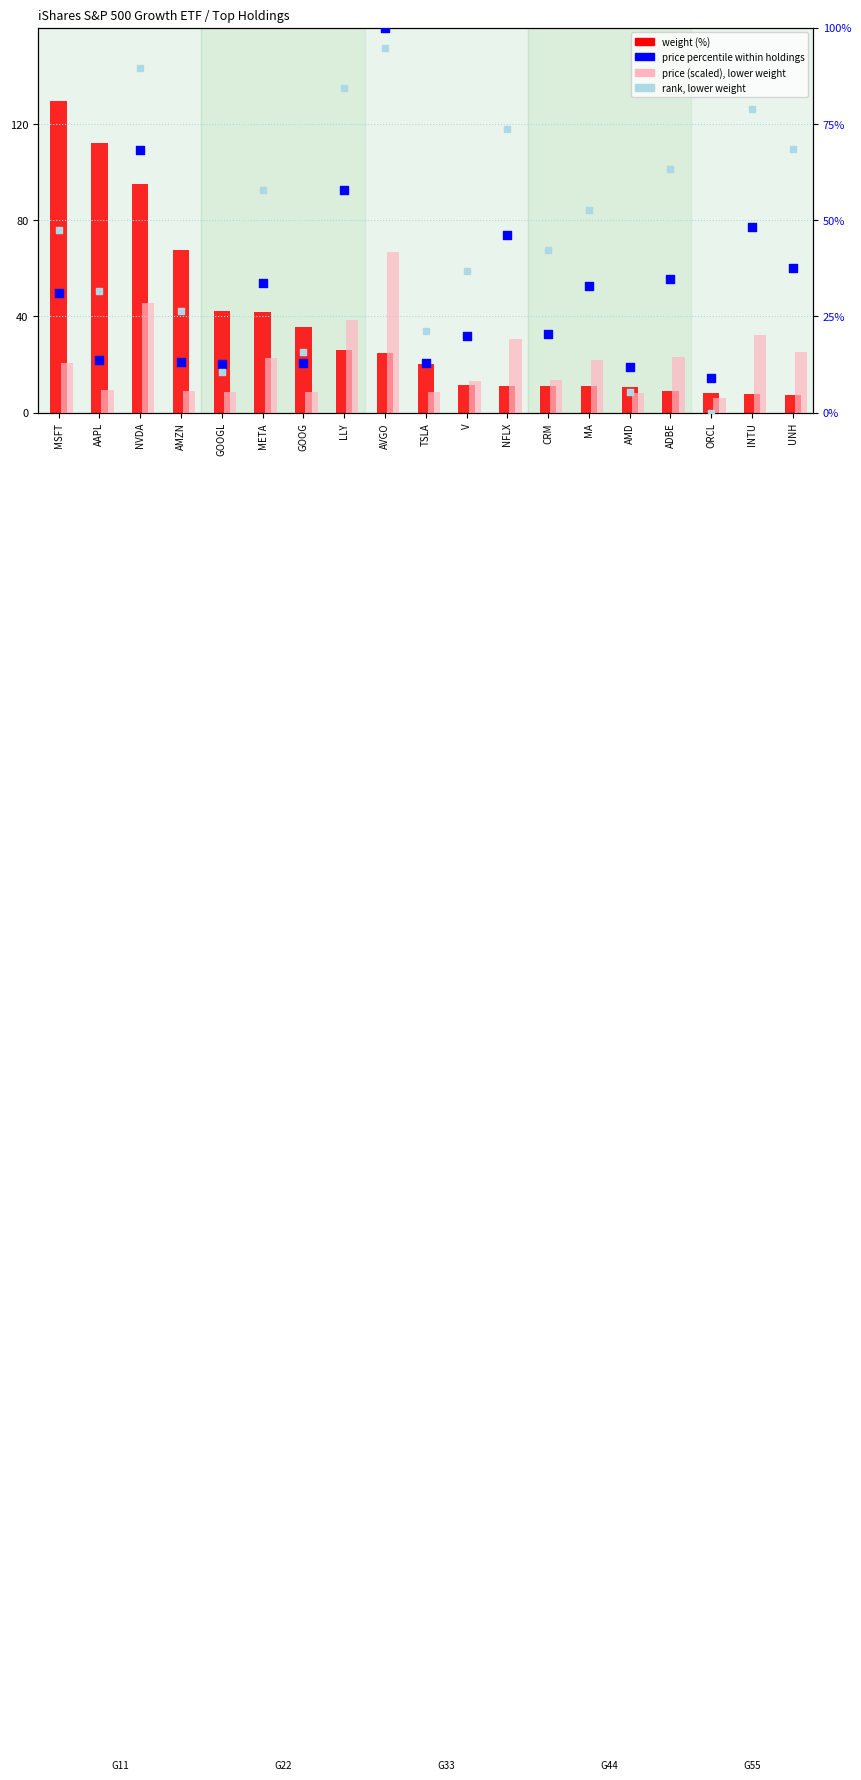

Which series contains the highest Y value?

price percentile (0-100)